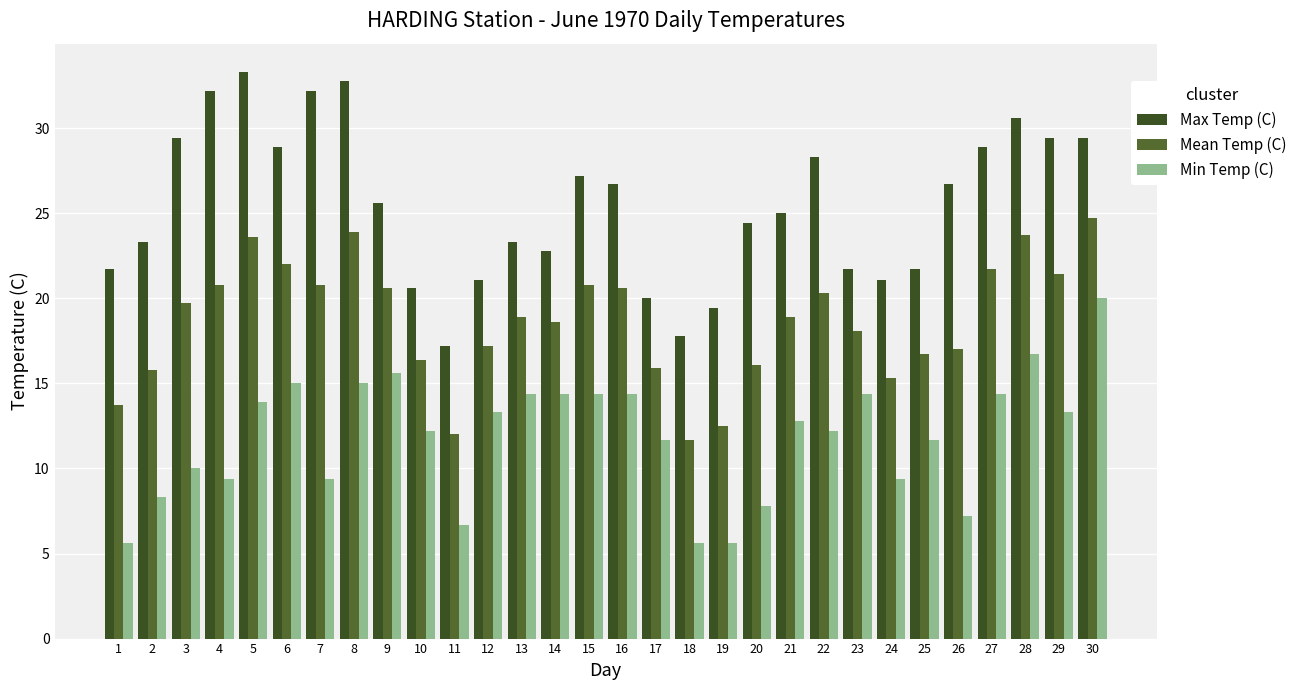

List the labels in order of Min Temp (C) value, smallest first.

1, 18, 19, 11, 26, 20, 2, 4, 7, 24, 3, 17, 25, 10, 22, 21, 12, 29, 5, 13, 14, 15, 16, 23, 27, 6, 8, 9, 28, 30